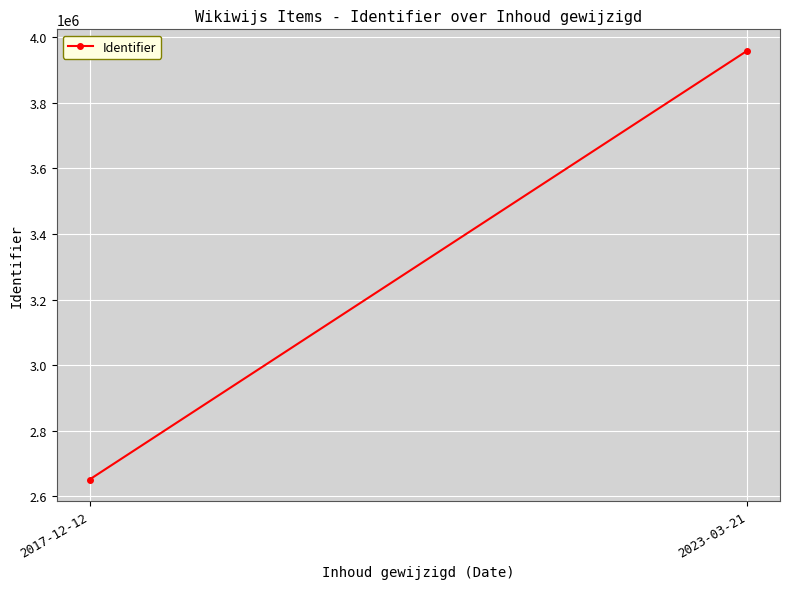

What is the maximum value shown in the chart?

3958594